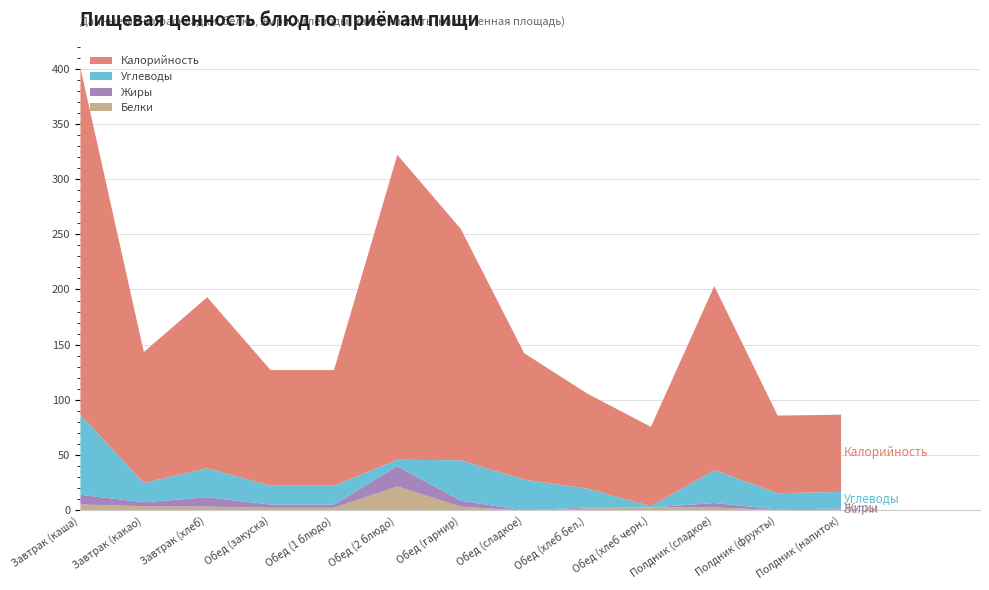

In Калорийность, how many points are higher than both neighbors (excluding endpoints)?

3